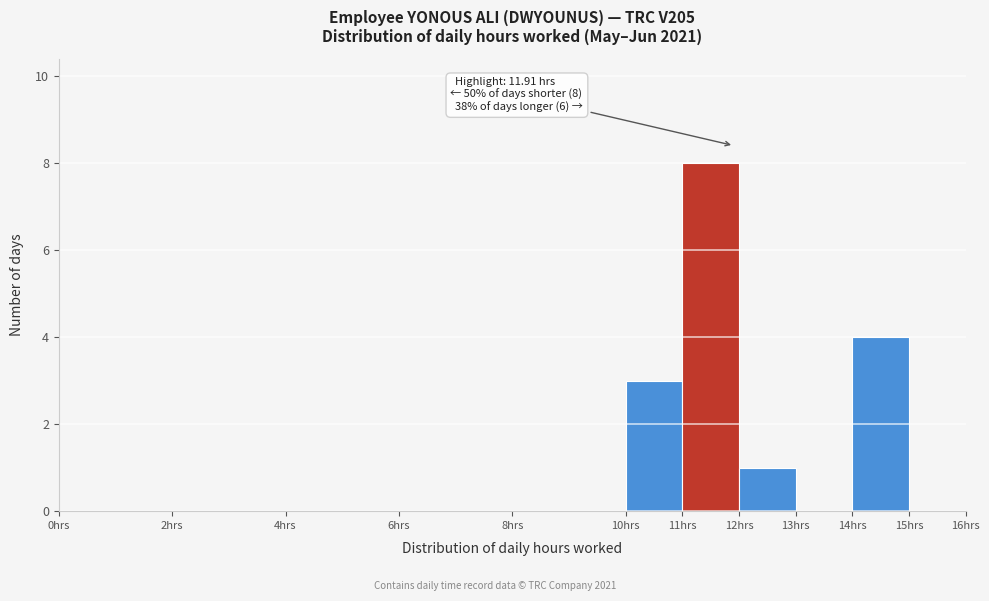

Over which range of the x-axis is the bar tallest?

11 to 12